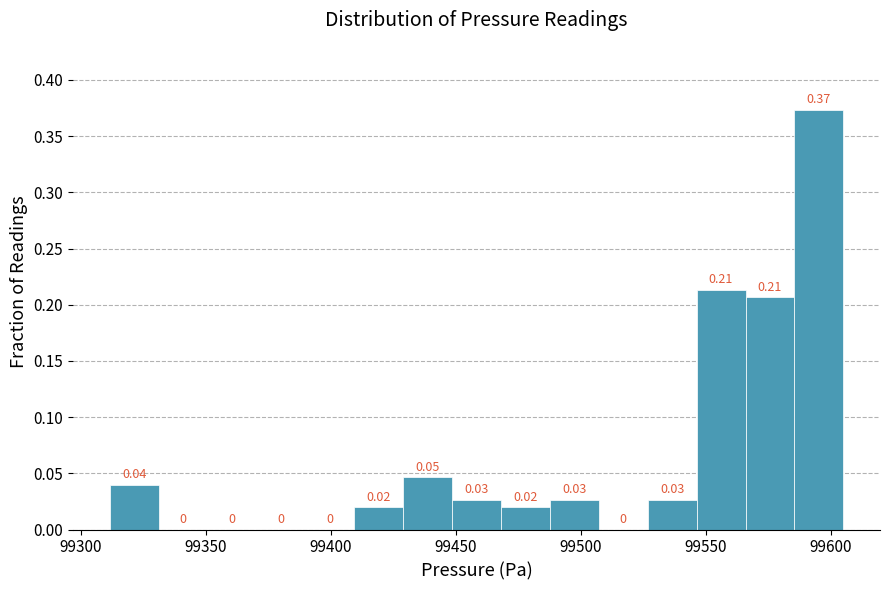

Around what value on the x-axis is the tallest bar? Give the approximate position of its centre, as read against the axis.

99595